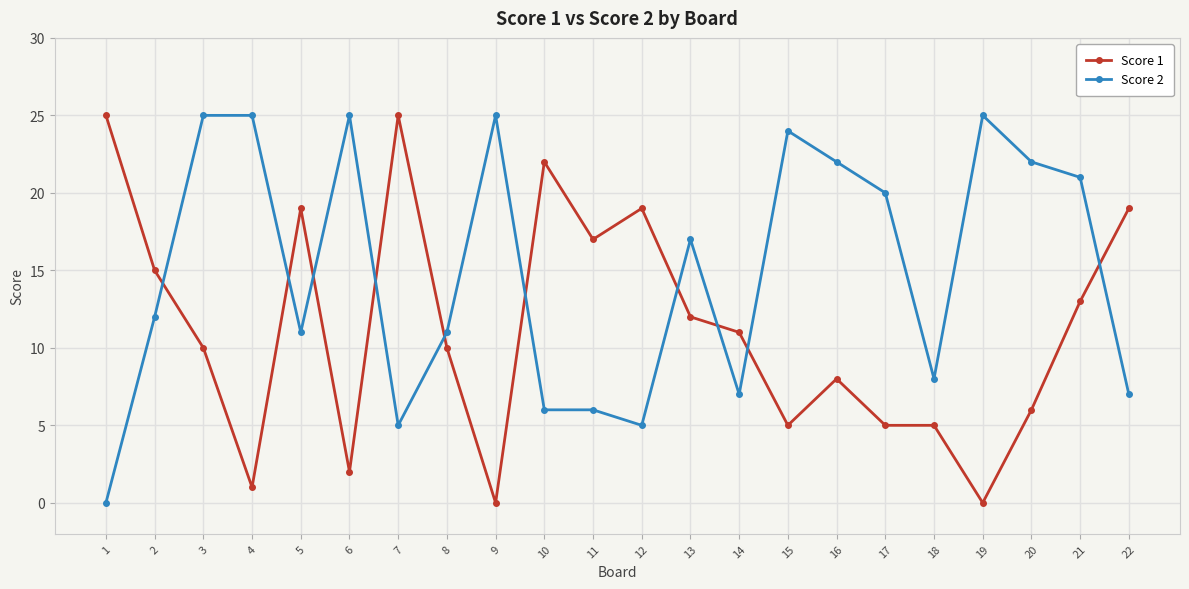

How many lines are shown in the chart?

2